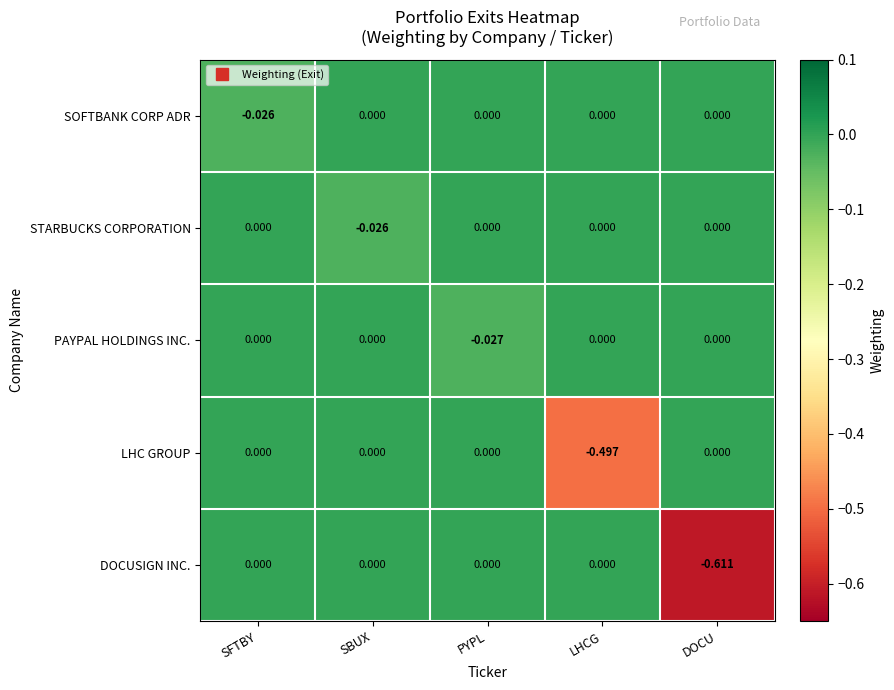

Which series has the largest range (max minus min)?

DOCUSIGN INC.